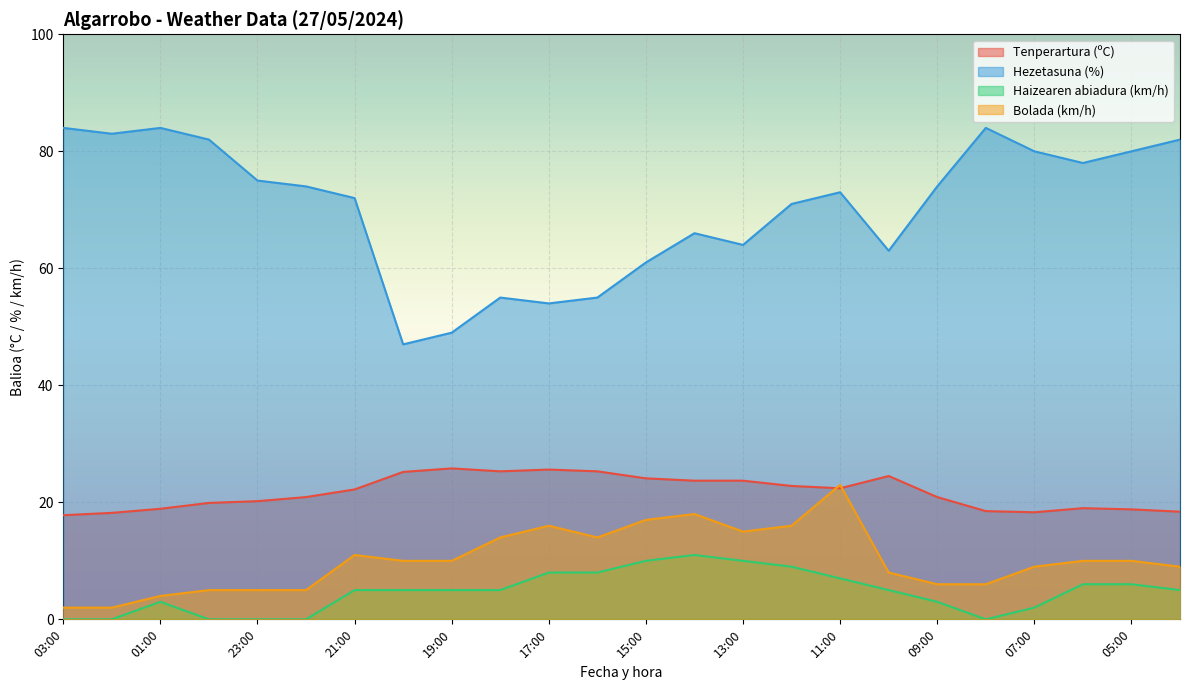

In Bolada (km/h), how many points are lower than both neighbors (excluding endpoints)?

2